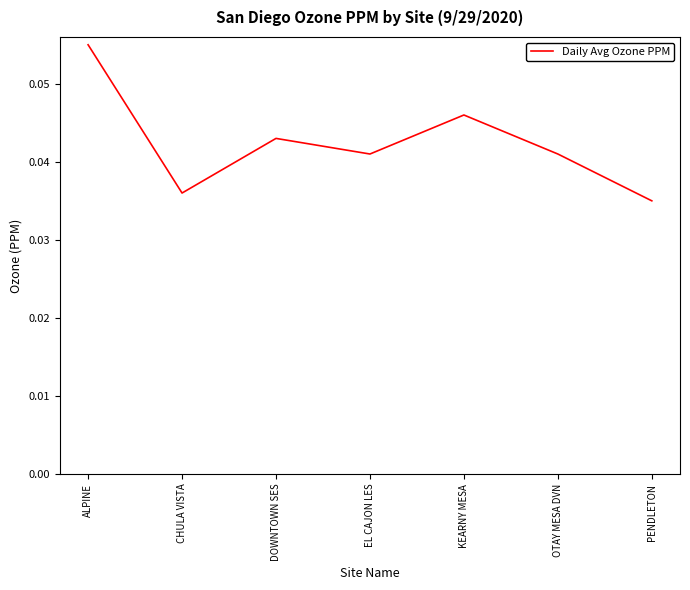

How many interior local valleys (lower than both neighbors) does the data have?

2